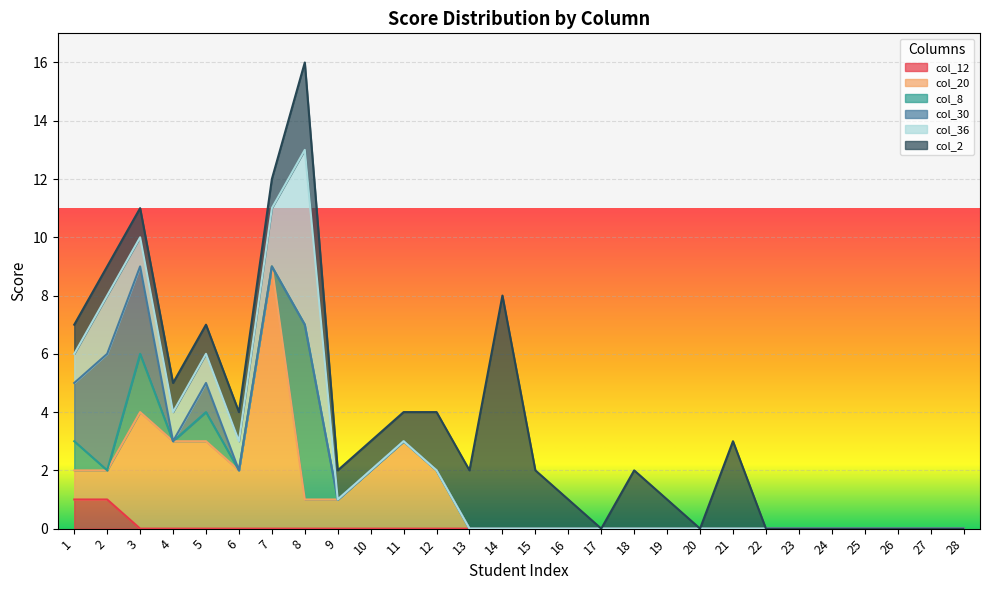

True or false: col_8 and col_30 cross at least once.

False